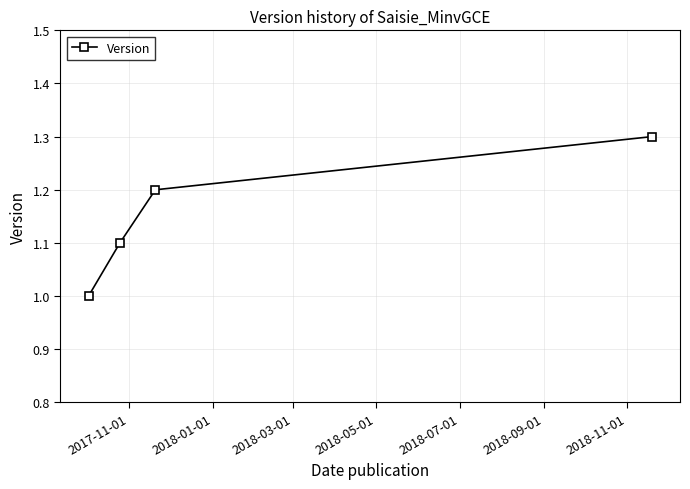

What is the value of the 1st point from the left?

1.0